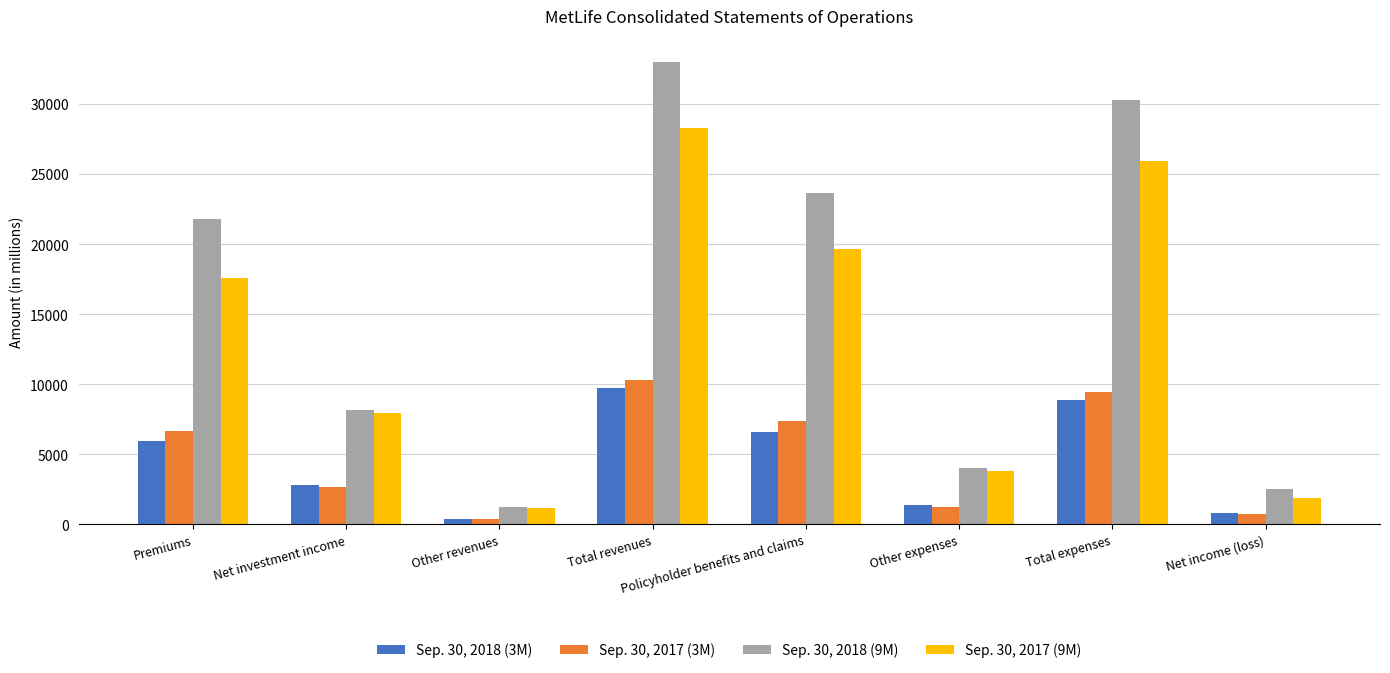

What is the difference between the Sep. 30, 2017 (9M) values at Other expenses and Policyholder benefits and claims?

15820